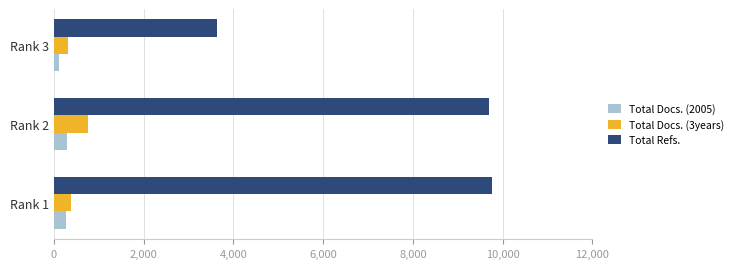

At how many categories does at least one series exceed 1053?

3